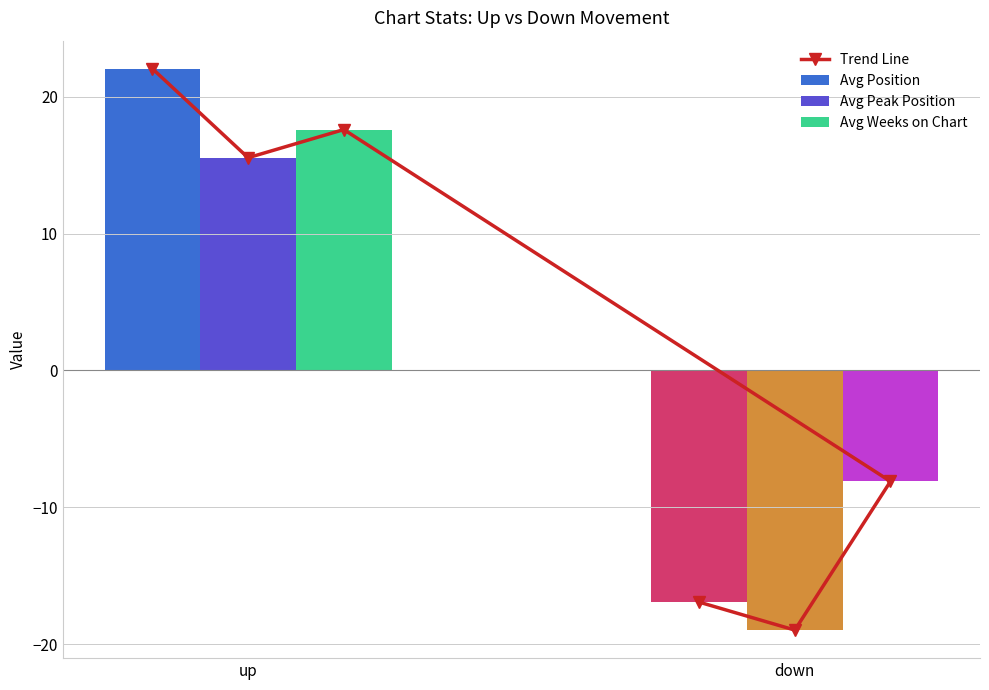

List the labels in order of Avg Weeks on Chart value, largest first.

up, down